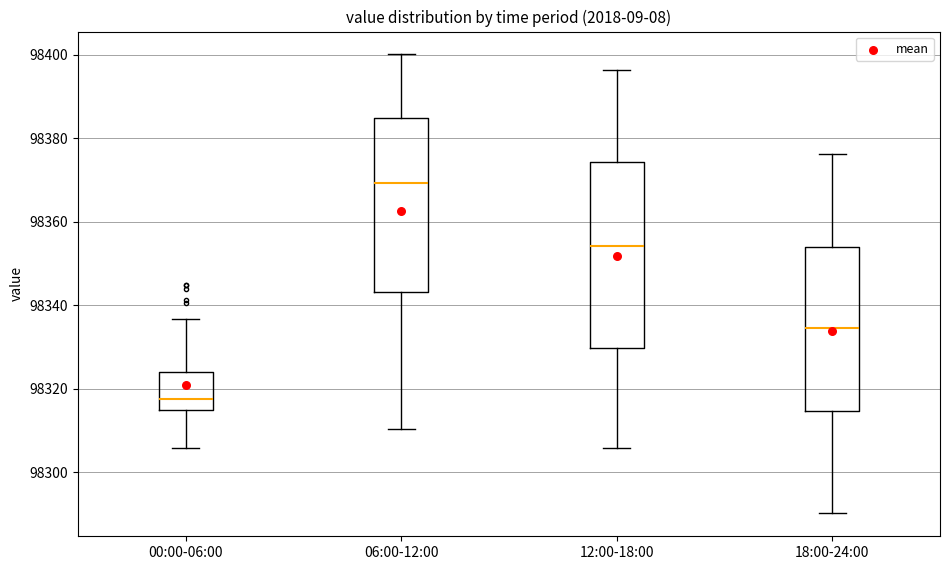

Reading left to right, transcribe this box plot: for each box, give where its median line is, the range the box spans, and where its two whiskers end, as read against the y-axis. The values are not printed on the chart, so give them approximately, as read against the axis.

00:00-06:00: median 98318, box 98314 to 98324, whiskers 98306 to 98336
06:00-12:00: median 98370, box 98344 to 98386, whiskers 98310 to 98400
12:00-18:00: median 98354, box 98330 to 98374, whiskers 98306 to 98396
18:00-24:00: median 98334, box 98314 to 98354, whiskers 98290 to 98376